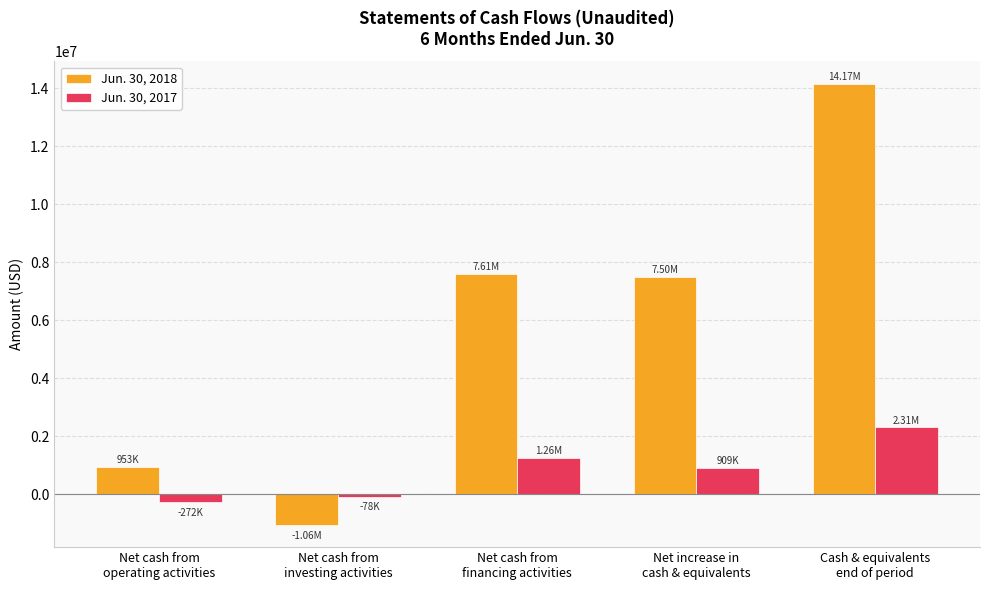

List the series in order of their overall mean, highest first.

Jun. 30, 2018, Jun. 30, 2017